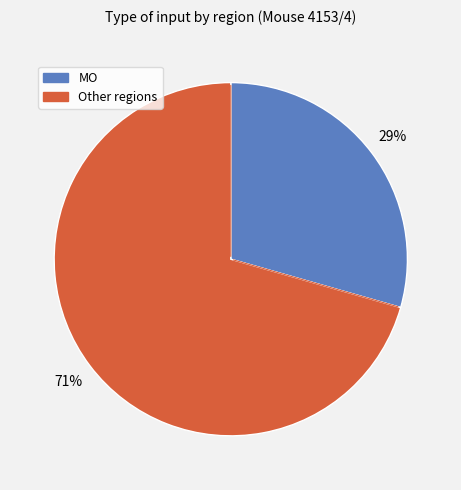

Is there any slice that represents more than half of the pie?

Yes